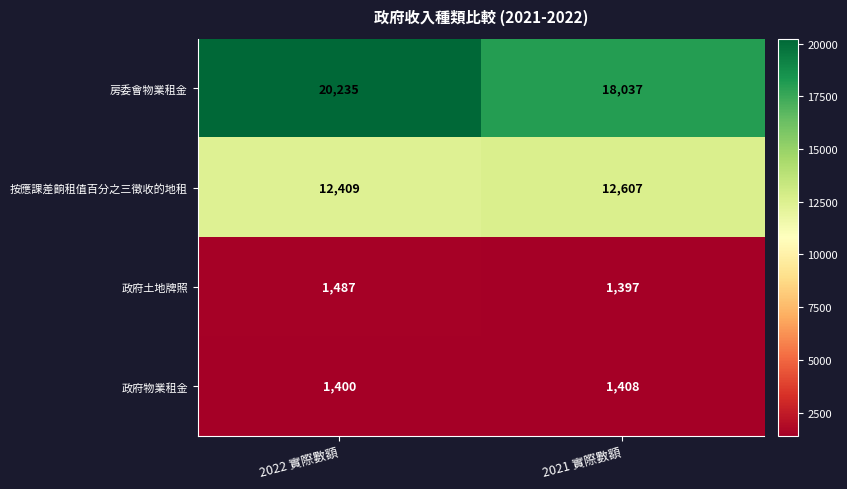

What is the spread (max minus min) of values at 2021 實際數額?

16640